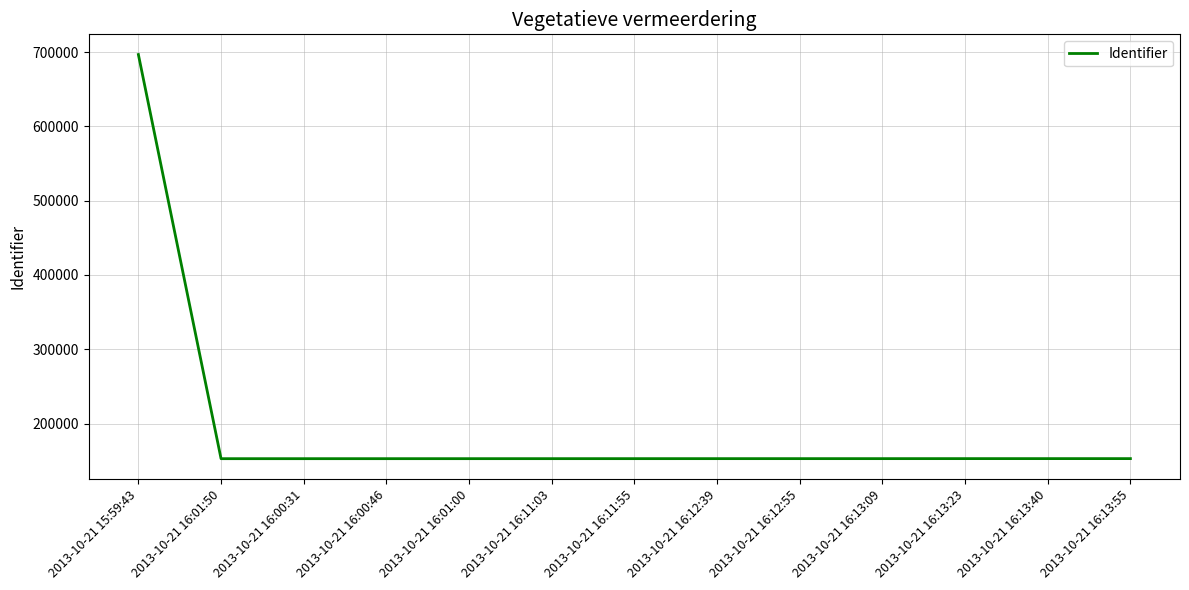

What is the approximate value at 2013-10-21 16:13:09, to the nearest 10?

152720